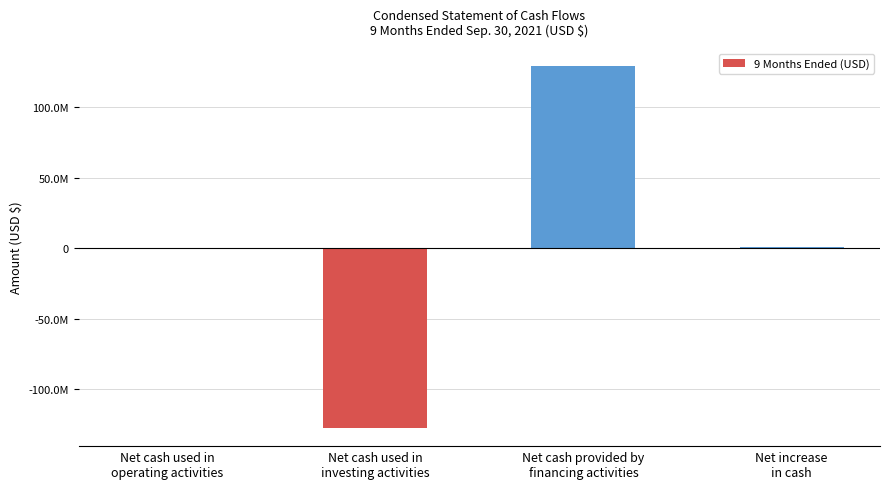

What is the average value?

538073